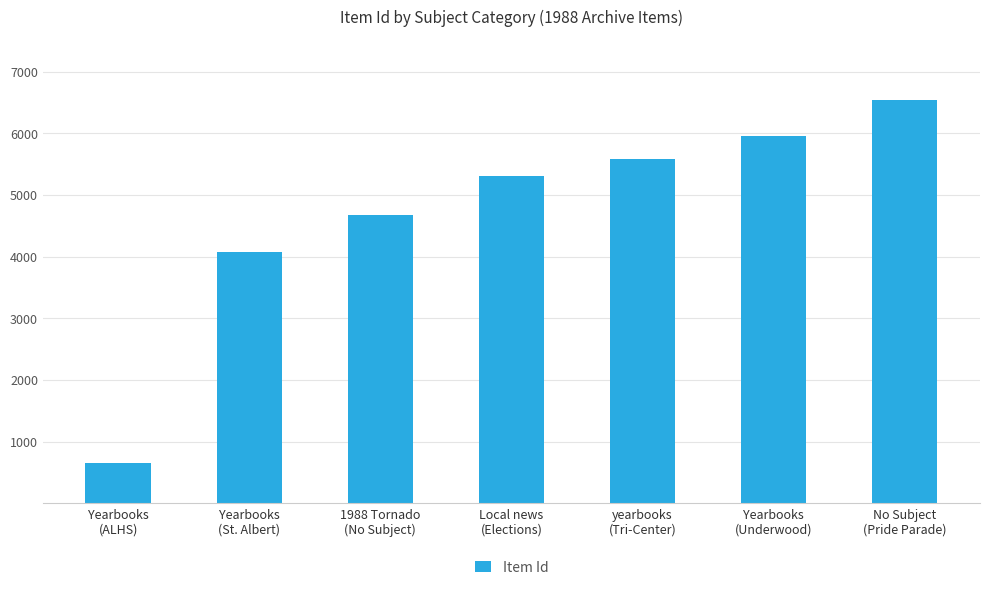

Which label corresponds to the smallest value in the chart?

Yearbooks
(ALHS)